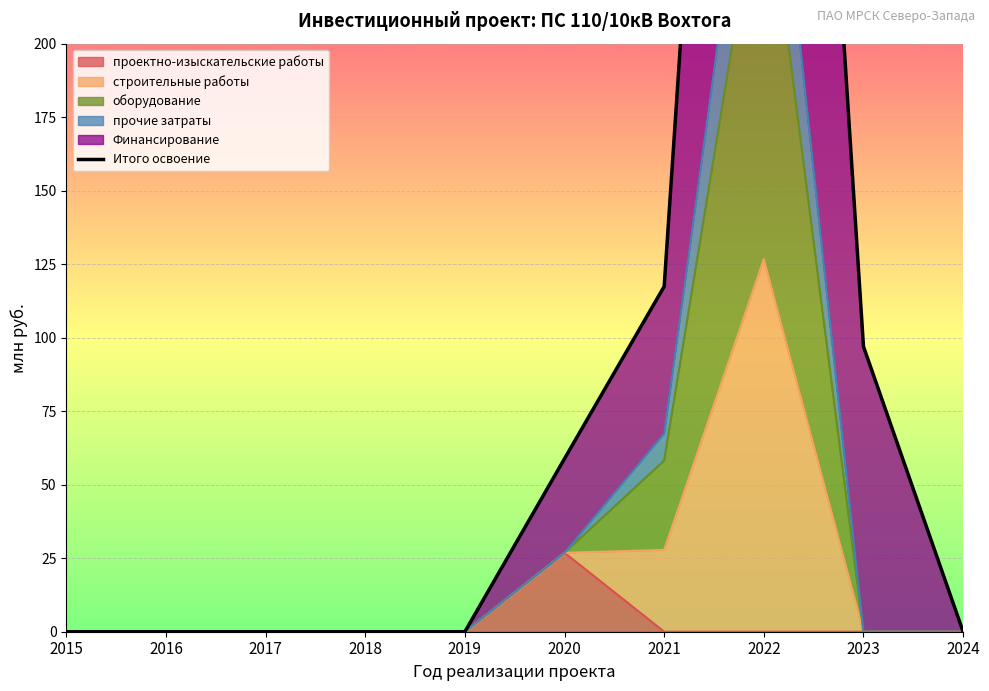

True or false: the data shows 622.8 at 2022.

True